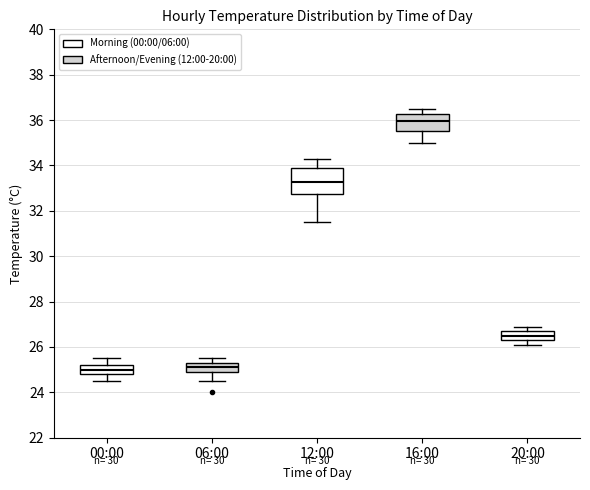

Reading left to right, transcribe this box plot: for each box, give where its median line is, the range the box spans, and where its two whiskers end, as read against the y-axis. The values are not printed on the chart, so give them approximately, as read against the axis.

00:00: median 25.0, box 24.8 to 25.2, whiskers 24.6 to 25.6
06:00: median 25.2 (inside the box), box 25.0 to 25.2, whiskers 24.6 to 25.6
12:00: median 33.2, box 32.8 to 33.8, whiskers 31.6 to 34.4
16:00: median 36.0, box 35.6 to 36.2, whiskers 35.0 to 36.6
20:00: median 26.6, box 26.4 to 26.8, whiskers 26.2 to 27.0